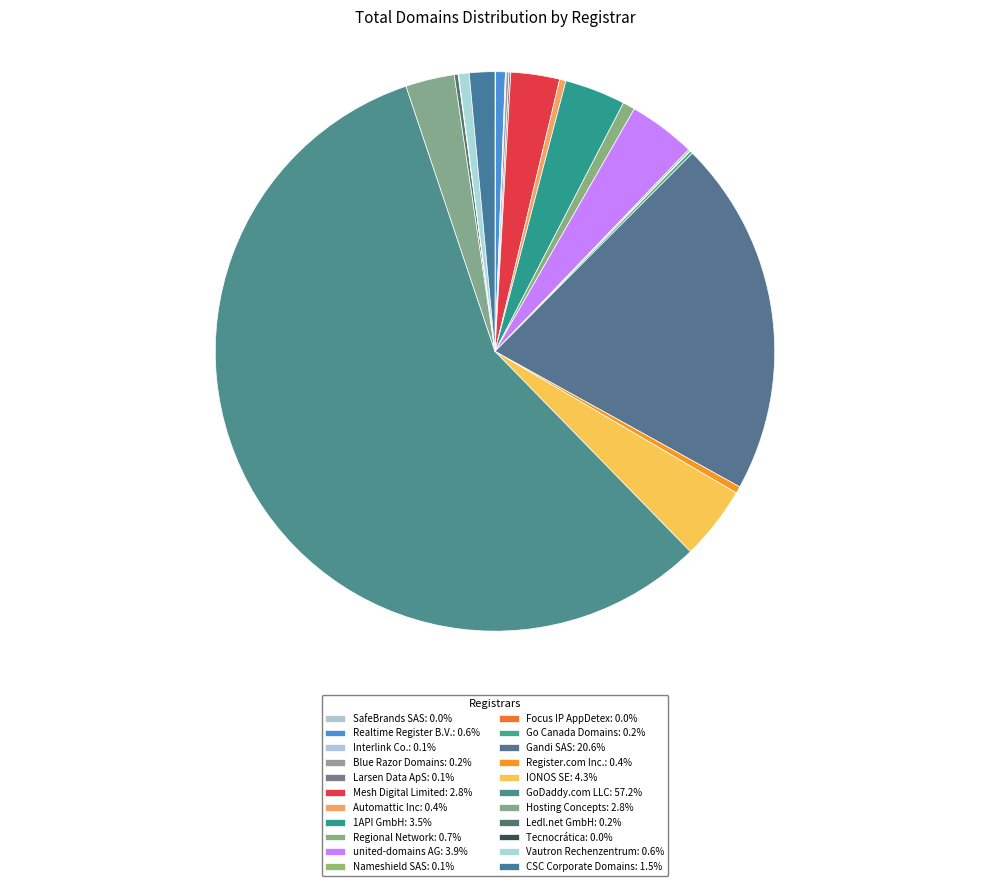

Is it true that CSC Corporate Domains is 1% of the pie?

True